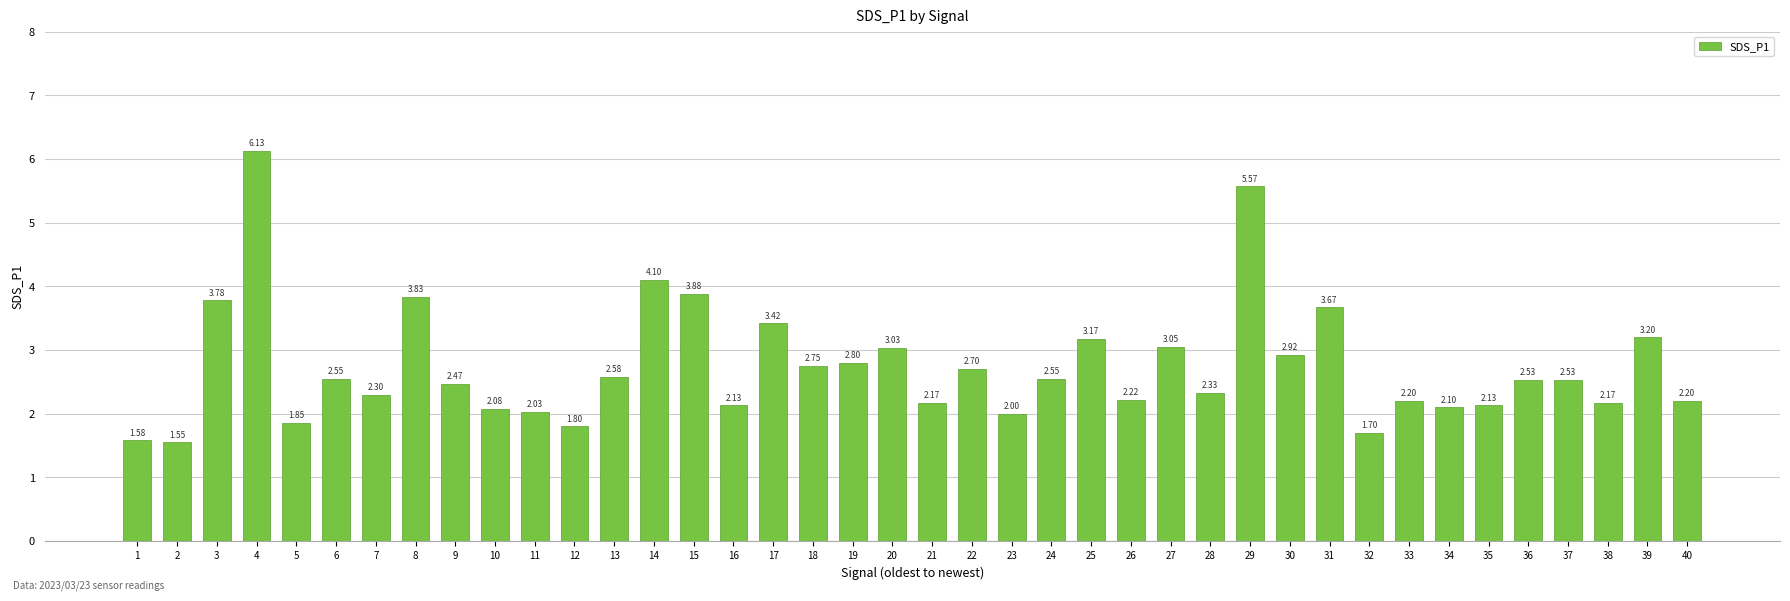

Between 1 and 25, which is larger?

25